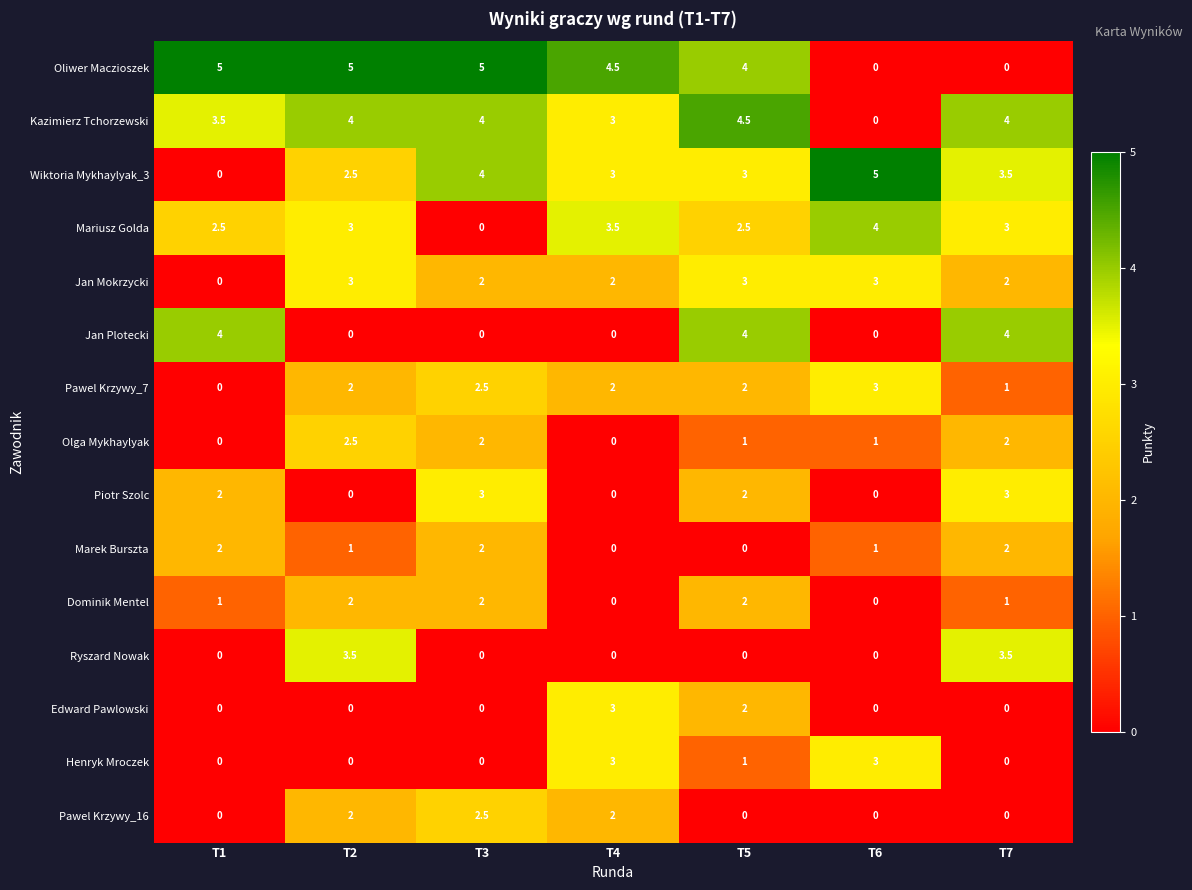

Which series has the largest total across all categories?

Oliwer Maczioszek